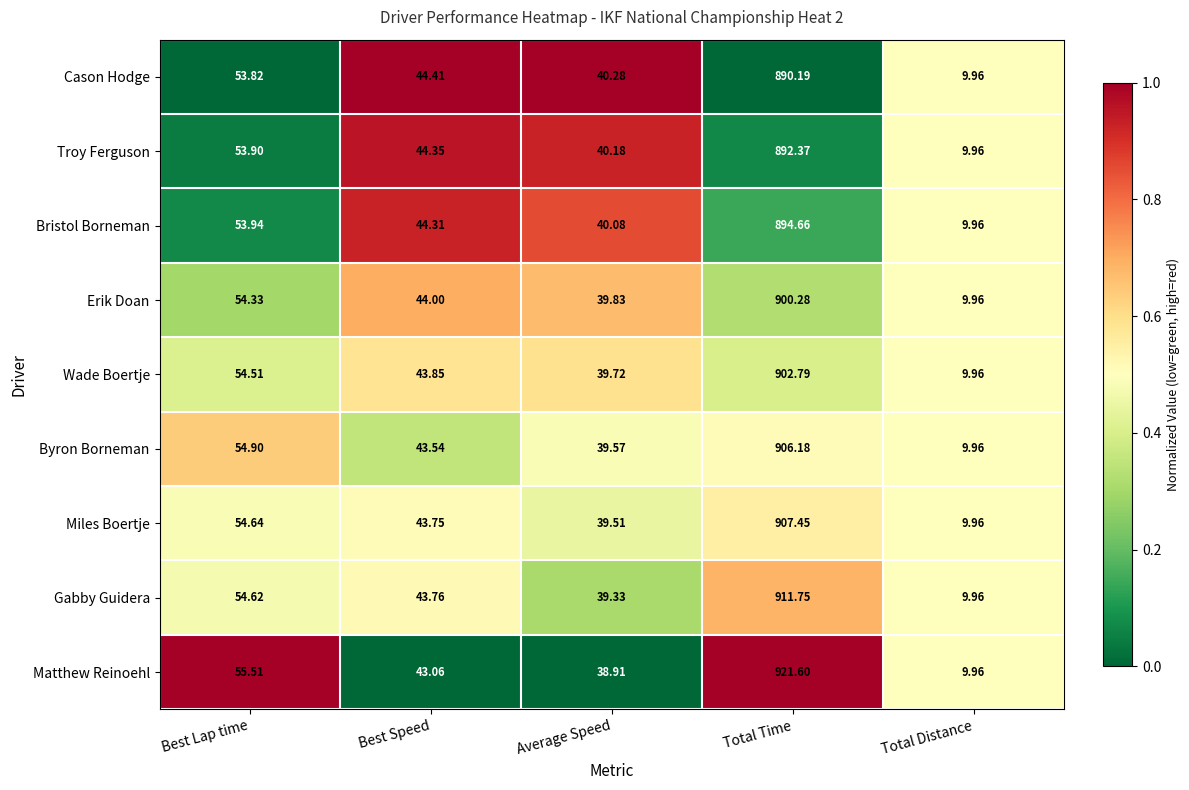

Between Average Speed and Total Time, which series saw the biggest shift?

Matthew Reinoehl